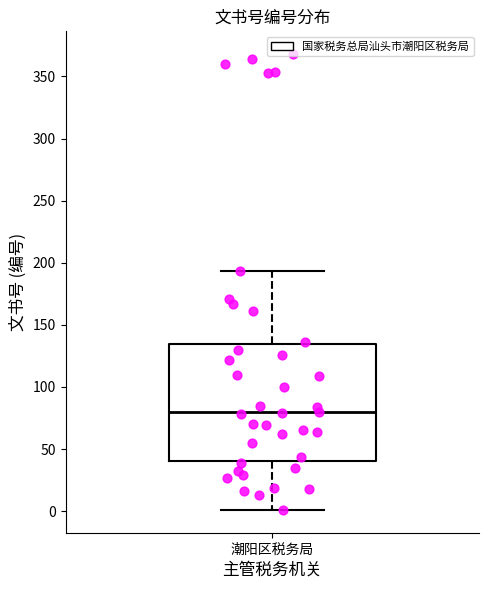

Transcribe this box plot: give where the median line is, the range the box spans, and where the two whiskers end, as read against the y-axis. The values are not printed on the chart, so give them approximately, as read against the axis.

median 80, box 40 to 135, whiskers 0 to 195